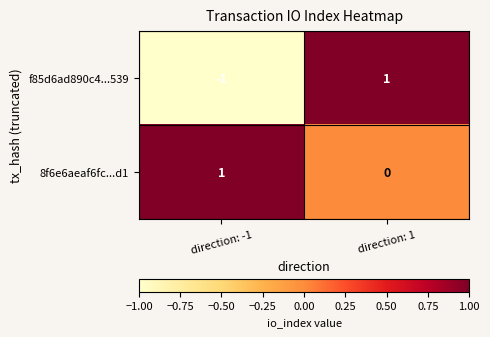

List the series in order of their overall mean, highest first.

8f6e6aeaf6fc...d1, f85d6ad890c4...539